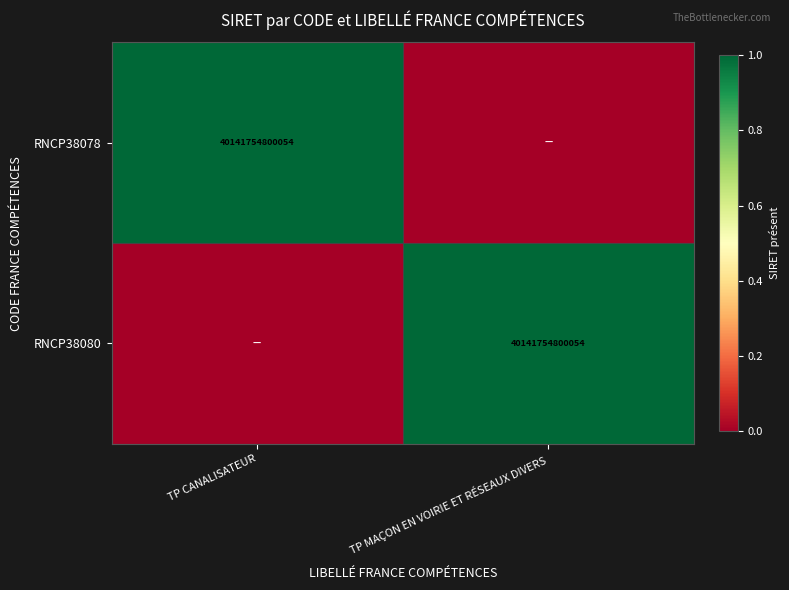

True or false: RNCP38078 has a value of 64148762813923 at TP CANALISATEUR.

False